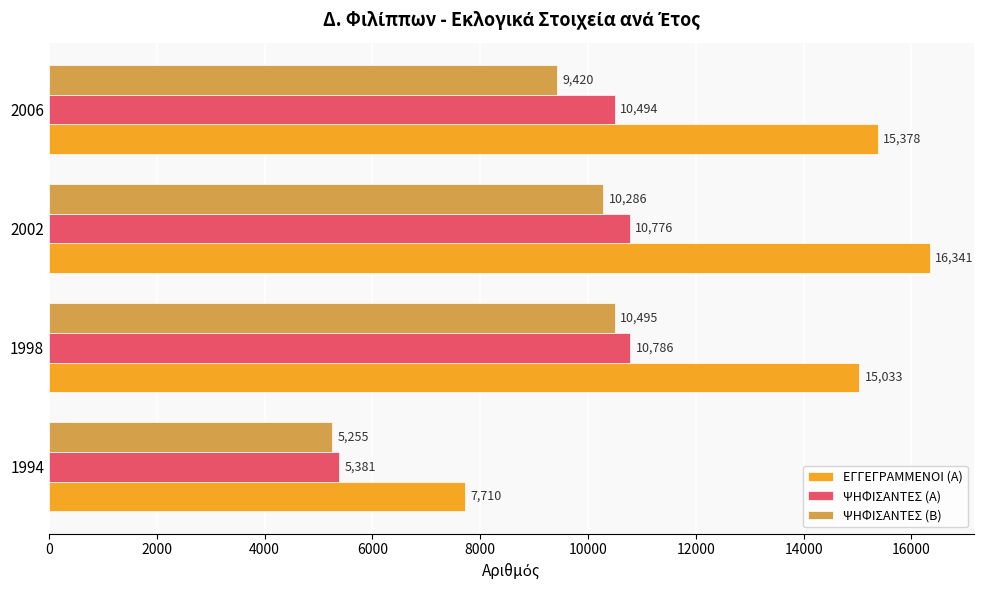

What is the lowest value of the ΨΗΦΙΣΑΝΤΕΣ (Α) series?

5381